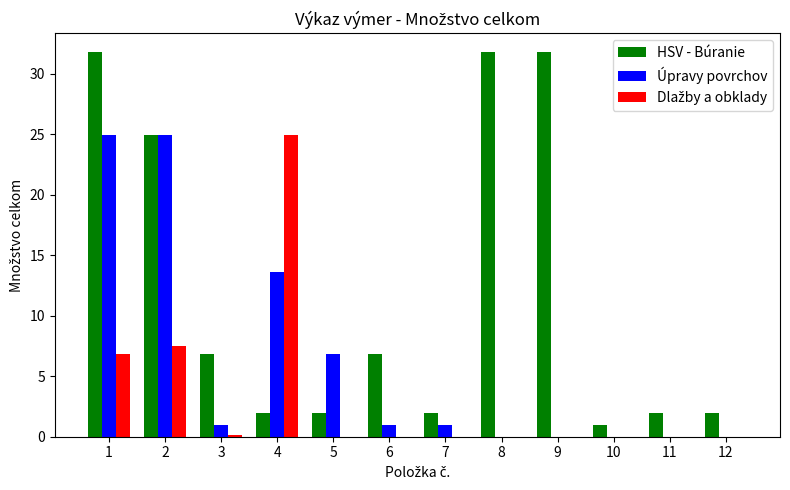

Is it true that HSV - Búranie equals 6.8 at 6?

True